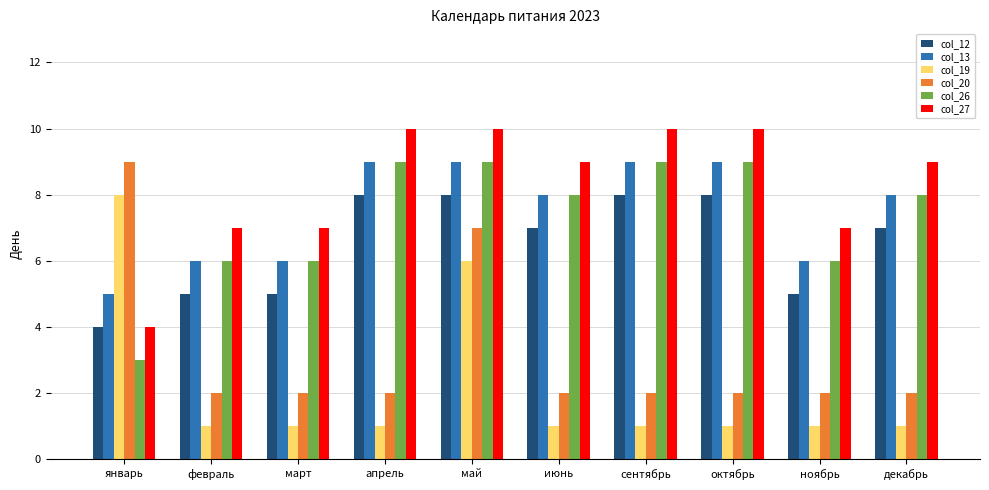

What is the spread (max minus min) of values at январь?

6